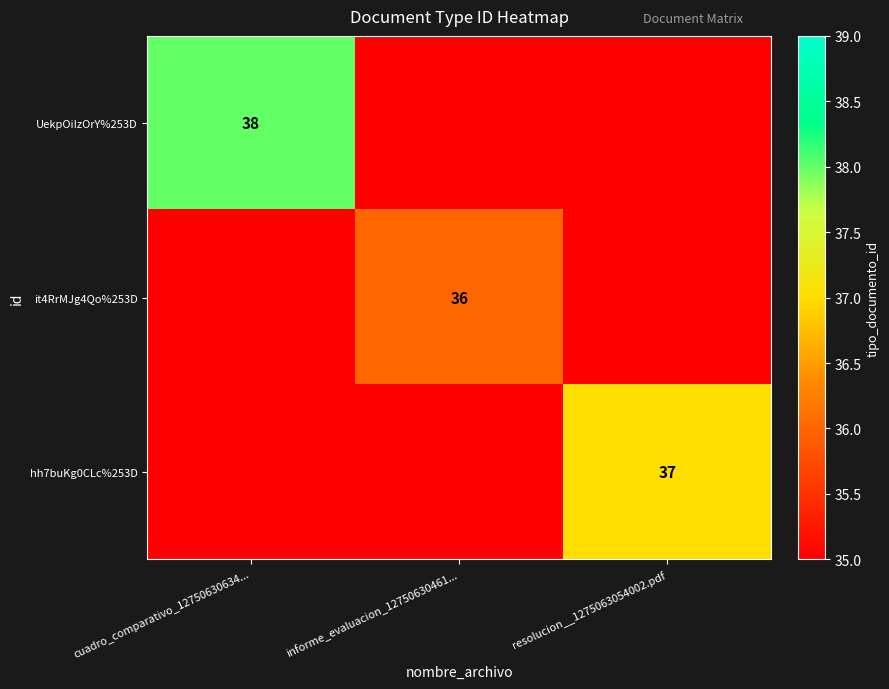

The it4RrMJg4Qo%253D series shows 36 at informe_evaluacion_12750630461.... True or false?

True